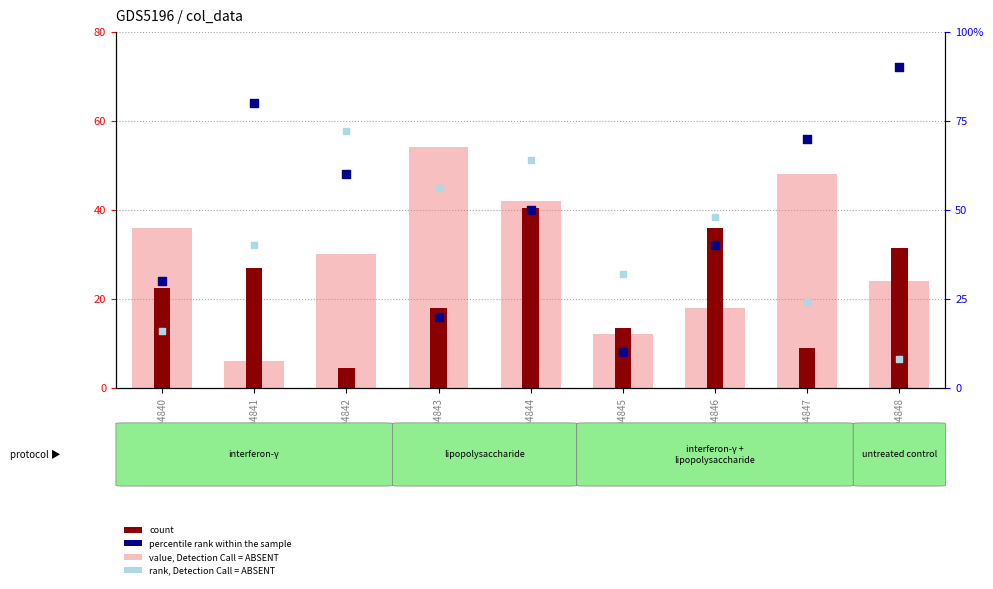

What is the total value across all series at GSM1304843?

148.0